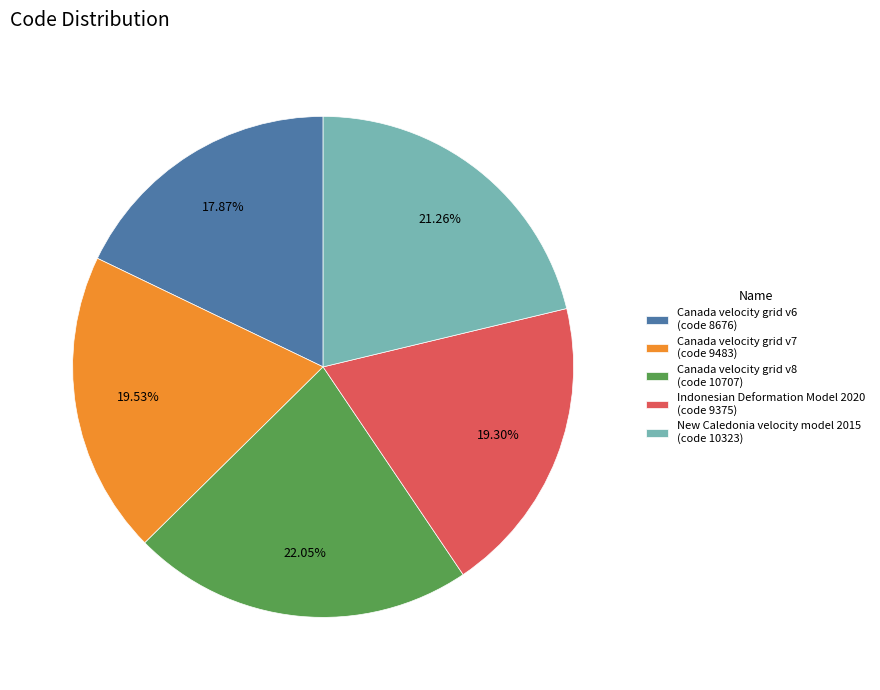

What is the ratio of the value at Canada velocity grid v7 to the value at New Caledonia velocity model 2015?

0.9